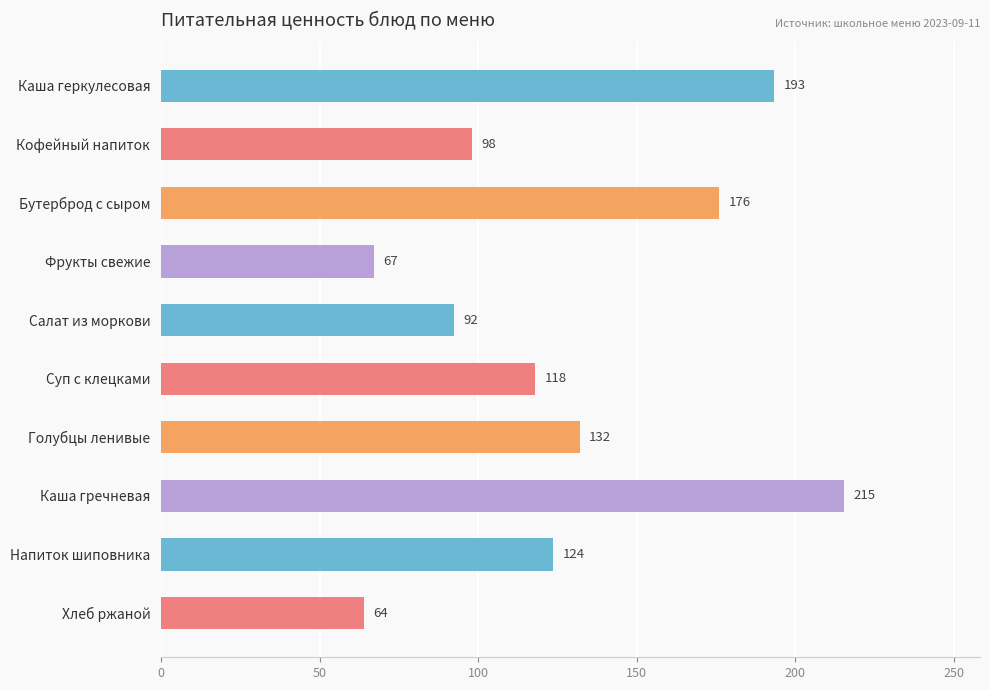

What is the ratio of the value at Каша гречневая to the value at Бутерброд с сыром?

1.2